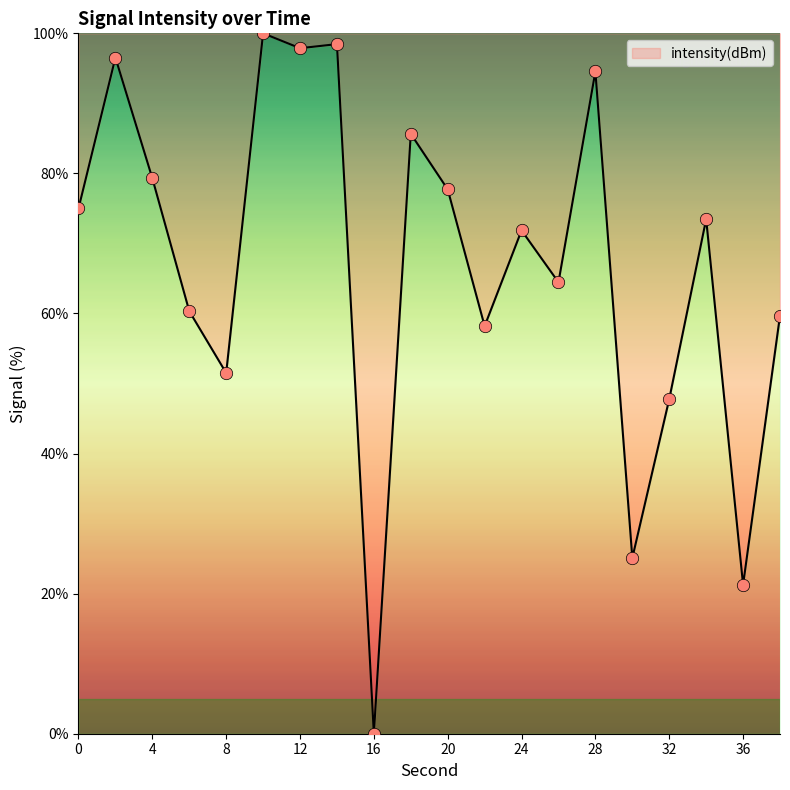

What is the greatest value displayed?

100.0